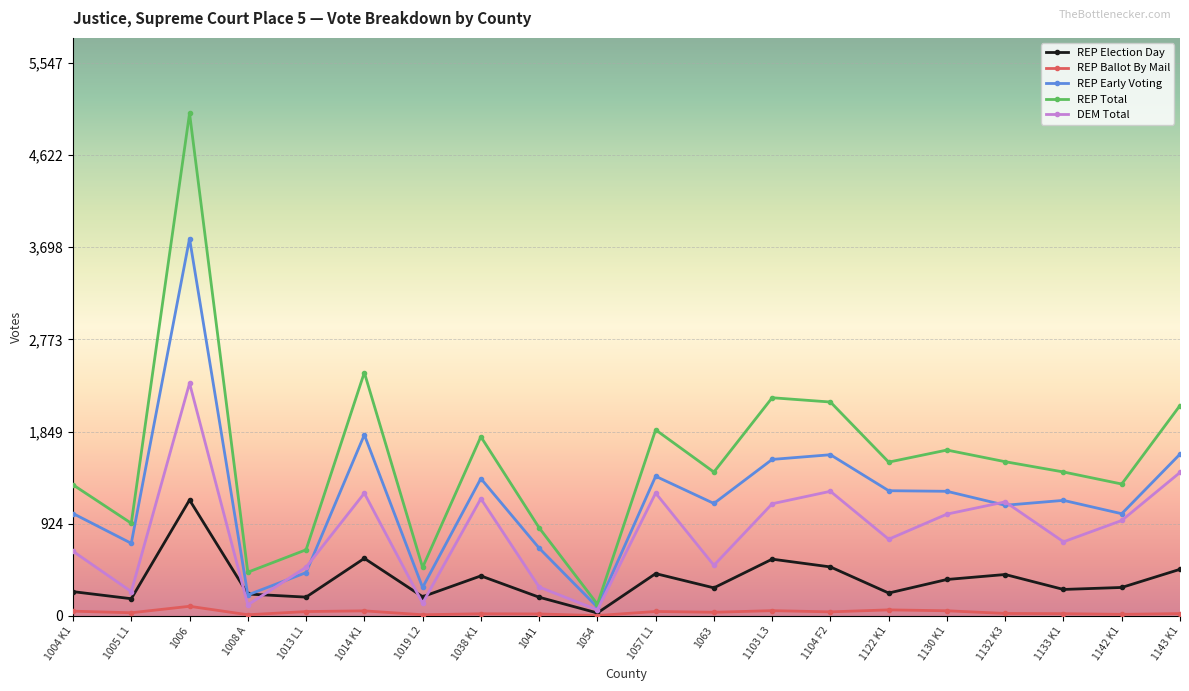

How many interior local peaks does the REP Total series have?

6